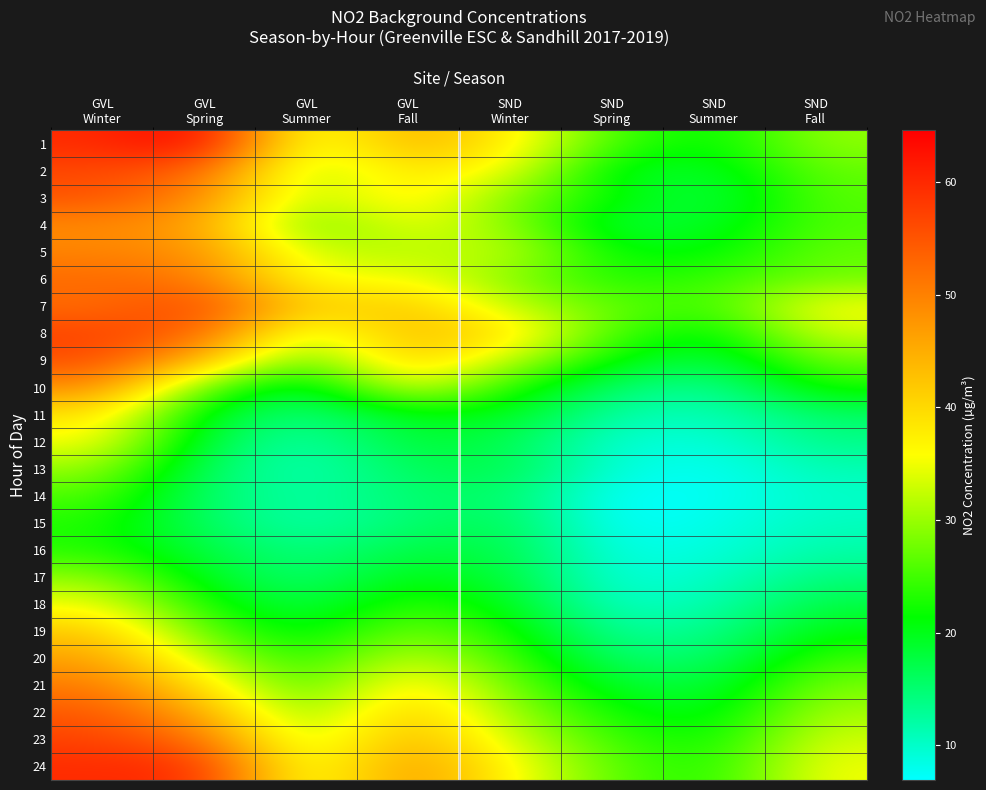

Reading right to left, transcribe all the data shown in this chart.

1: SND
Fall=29.5	SND
Summer=20.7	SND
Spring=25.1	SND
Winter=37.6	GVL
Fall=45.2	GVL
Summer=32.0	GVL
Spring=64.6	GVL
Winter=59.6
2: SND
Fall=27.0	SND
Summer=18.8	SND
Spring=19.4	SND
Winter=35.1	GVL
Fall=38.9	GVL
Summer=30.1	GVL
Spring=53.3	GVL
Winter=56.4
3: SND
Fall=26.3	SND
Summer=16.9	SND
Spring=21.9	SND
Winter=28.2	GVL
Fall=38.9	GVL
Summer=30.7	GVL
Spring=48.9	GVL
Winter=55.2
4: SND
Fall=25.7	SND
Summer=19.4	SND
Spring=17.6	SND
Winter=29.5	GVL
Fall=35.1	GVL
Summer=26.3	GVL
Spring=46.4	GVL
Winter=48.9
5: SND
Fall=27.0	SND
Summer=20.7	SND
Spring=21.3	SND
Winter=32.6	GVL
Fall=31.4	GVL
Summer=32.6	GVL
Spring=48.3	GVL
Winter=49.5
6: SND
Fall=27.6	SND
Summer=24.5	SND
Spring=22.6	SND
Winter=28.8	GVL
Fall=35.7	GVL
Summer=35.1	GVL
Spring=50.8	GVL
Winter=52.7
7: SND
Fall=35.7	SND
Summer=24.5	SND
Spring=27.0	SND
Winter=32.0	GVL
Fall=42.6	GVL
Summer=40.1	GVL
Spring=57.1	GVL
Winter=52.1
8: SND
Fall=33.2	SND
Summer=20.1	SND
Spring=25.1	SND
Winter=39.5	GVL
Fall=43.9	GVL
Summer=31.4	GVL
Spring=53.3	GVL
Winter=57.1
9: SND
Fall=27.6	SND
Summer=16.9	SND
Spring=21.3	SND
Winter=32.0	GVL
Fall=42.0	GVL
Summer=25.7	GVL
Spring=43.9	GVL
Winter=55.8
10: SND
Fall=22.6	SND
Summer=12.5	SND
Spring=15.1	SND
Winter=23.2	GVL
Fall=35.1	GVL
Summer=16.9	GVL
Spring=26.3	GVL
Winter=48.9
11: SND
Fall=15.7	SND
Summer=10.7	SND
Spring=11.9	SND
Winter=20.1	GVL
Fall=20.1	GVL
Summer=13.8	GVL
Spring=19.4	GVL
Winter=38.9
12: SND
Fall=13.8	SND
Summer=8.8	SND
Spring=9.4	SND
Winter=16.9	GVL
Fall=18.8	GVL
Summer=11.3	GVL
Spring=17.6	GVL
Winter=35.7
13: SND
Fall=11.3	SND
Summer=7.5	SND
Spring=8.8	SND
Winter=17.6	GVL
Fall=16.3	GVL
Summer=10.7	GVL
Spring=15.7	GVL
Winter=30.1
14: SND
Fall=10.0	SND
Summer=7.5	SND
Spring=6.9	SND
Winter=15.7	GVL
Fall=15.1	GVL
Summer=11.9	GVL
Spring=15.1	GVL
Winter=25.7
15: SND
Fall=10.7	SND
Summer=8.2	SND
Spring=6.9	SND
Winter=16.9	GVL
Fall=15.1	GVL
Summer=11.3	GVL
Spring=15.7	GVL
Winter=23.2
16: SND
Fall=11.9	SND
Summer=8.8	SND
Spring=8.2	SND
Winter=17.6	GVL
Fall=17.6	GVL
Summer=13.8	GVL
Spring=17.6	GVL
Winter=23.2
17: SND
Fall=14.4	SND
Summer=10.0	SND
Spring=8.8	SND
Winter=18.2	GVL
Fall=20.7	GVL
Summer=14.4	GVL
Spring=19.4	GVL
Winter=29.5
18: SND
Fall=17.6	SND
Summer=11.3	SND
Spring=10.0	SND
Winter=20.1	GVL
Fall=24.5	GVL
Summer=16.9	GVL
Spring=22.6	GVL
Winter=35.1
19: SND
Fall=20.7	SND
Summer=13.2	SND
Spring=12.5	SND
Winter=22.6	GVL
Fall=28.2	GVL
Summer=19.4	GVL
Spring=26.3	GVL
Winter=42.0
20: SND
Fall=24.5	SND
Summer=15.1	SND
Spring=15.1	SND
Winter=25.1	GVL
Fall=33.2	GVL
Summer=22.6	GVL
Spring=32.0	GVL
Winter=46.4
21: SND
Fall=28.2	SND
Summer=17.6	SND
Spring=18.8	SND
Winter=27.6	GVL
Fall=38.9	GVL
Summer=24.5	GVL
Spring=38.9	GVL
Winter=50.8
22: SND
Fall=30.7	SND
Summer=19.4	SND
Spring=21.9	SND
Winter=30.1	GVL
Fall=42.6	GVL
Summer=27.6	GVL
Spring=45.2	GVL
Winter=54.6
23: SND
Fall=33.2	SND
Summer=21.3	SND
Spring=24.5	SND
Winter=33.2	GVL
Fall=45.2	GVL
Summer=30.1	GVL
Spring=52.1	GVL
Winter=57.1
24: SND
Fall=35.1	SND
Summer=22.6	SND
Spring=26.3	SND
Winter=36.3	GVL
Fall=48.3	GVL
Summer=32.0	GVL
Spring=59.6	GVL
Winter=59.6